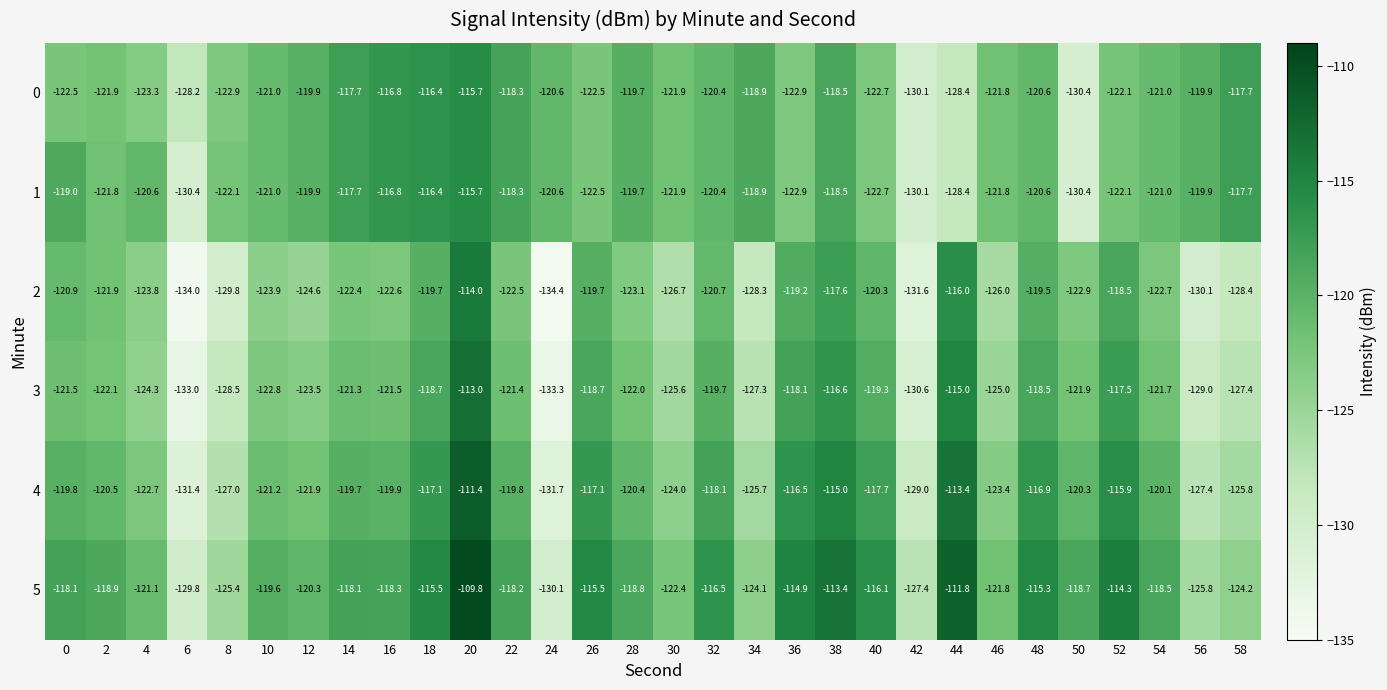

Where does the 0 series first go above -121?

12